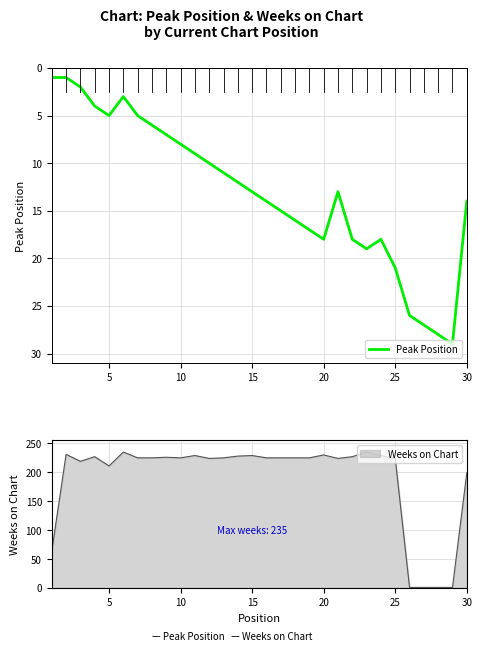

What is the difference between the maximum and second lowest values?

28